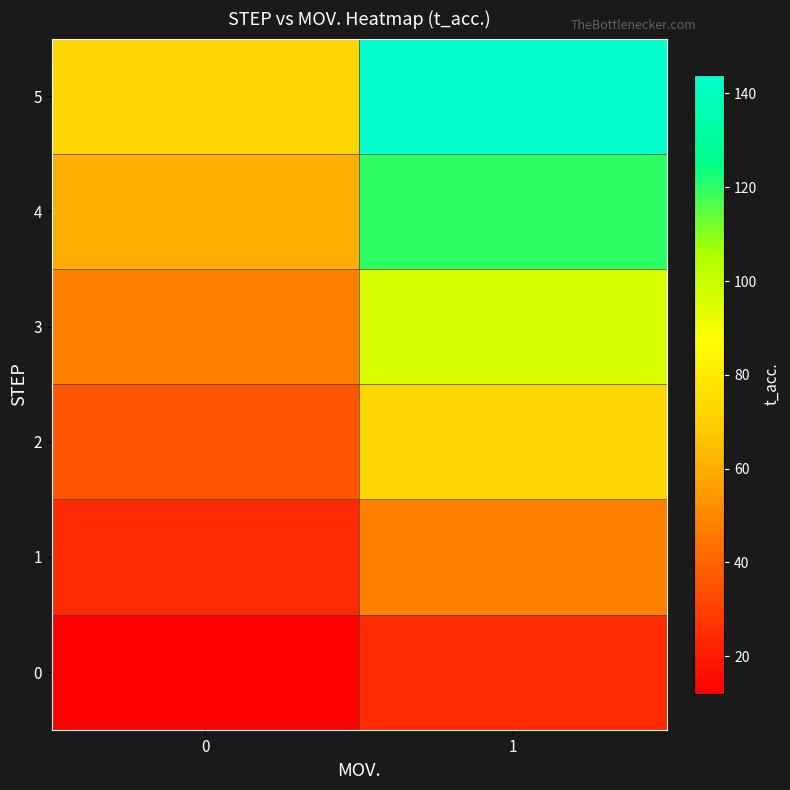

Which has a higher value, 0 or 1?

1